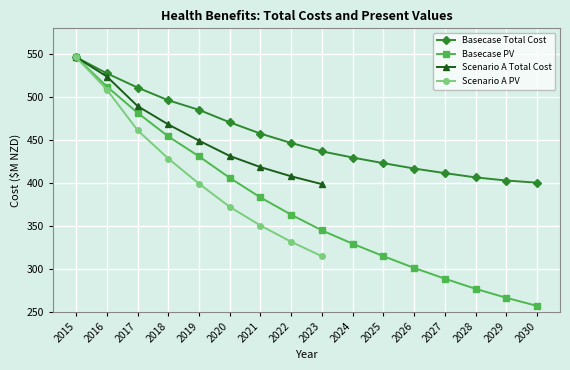

The Basecase Total Cost series shows 496.2 at 2018. True or false?

True